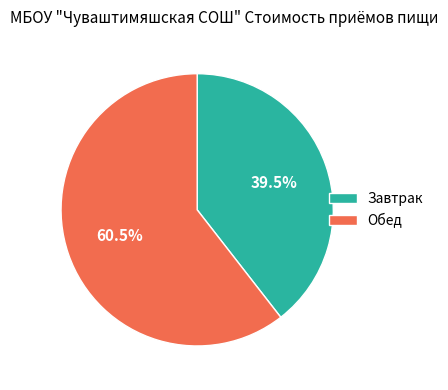

To the nearest percent, what is the average slice percentage?

50%